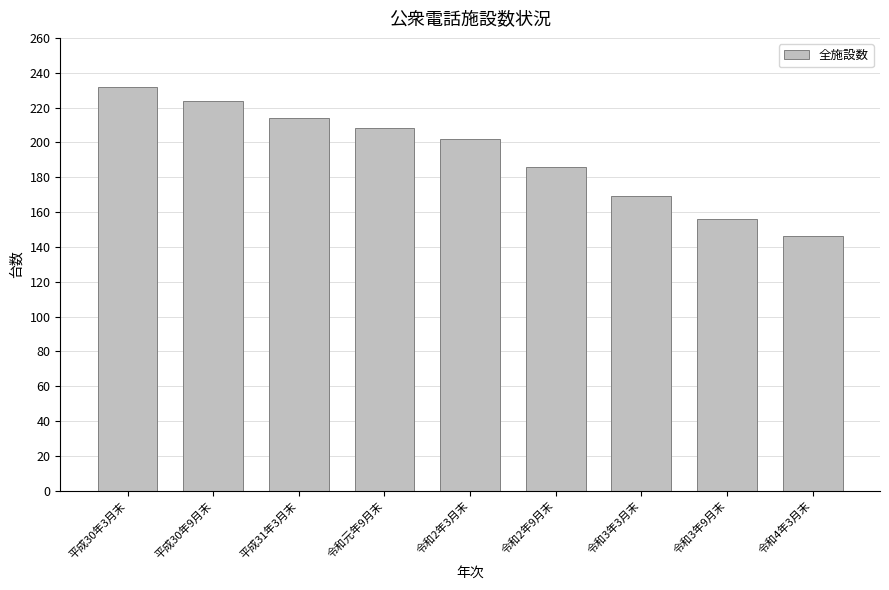

List the labels in order of value, smallest first.

令和4年3月末, 令和3年9月末, 令和3年3月末, 令和2年9月末, 令和2年3月末, 令和元年9月末, 平成31年3月末, 平成30年9月末, 平成30年3月末